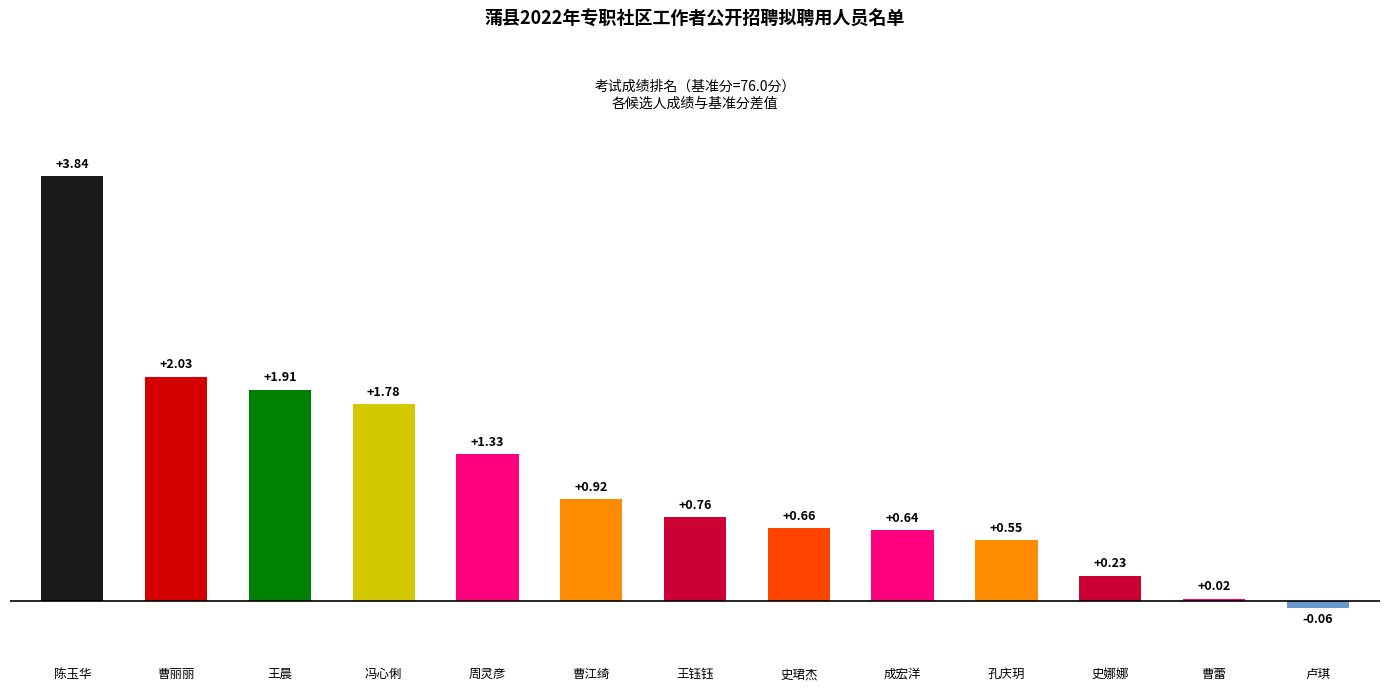

What is the label of the 10th bar from the right?

冯心俐